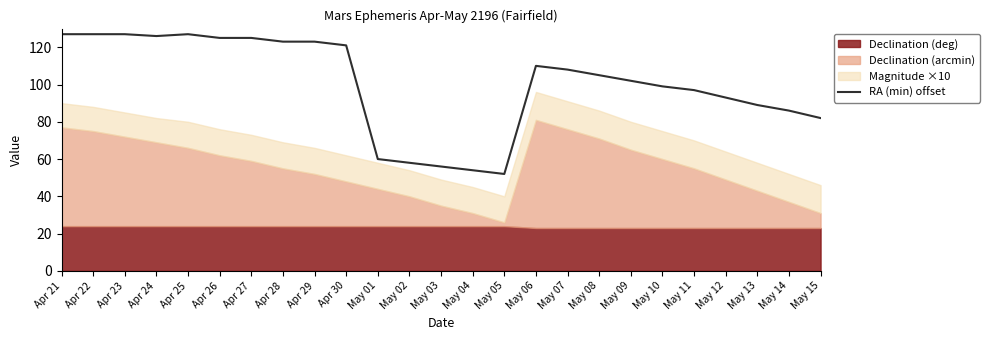

What is the value of the 7th point from the left?

125